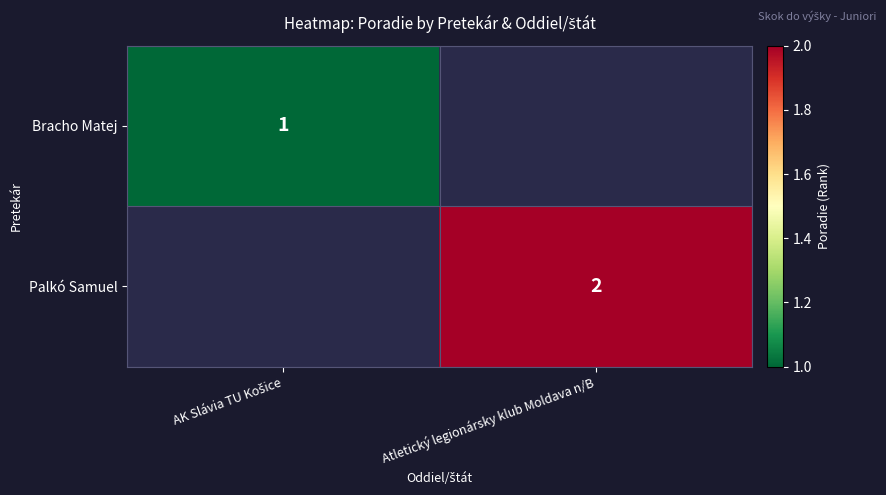

The value of Palkó Samuel at Atletický legionársky klub Moldava n/B is 2. True or false?

True